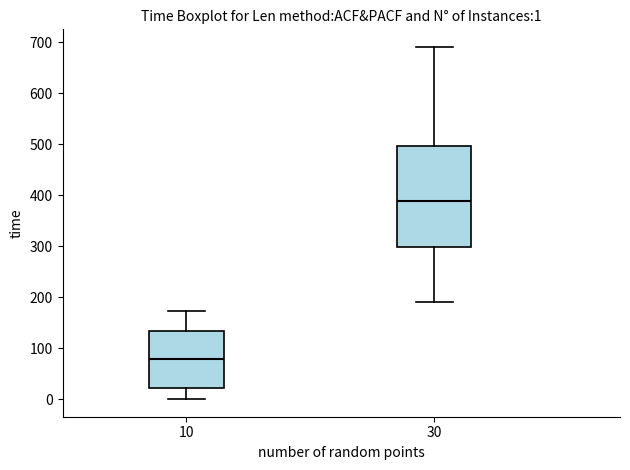

Which box is the tallest, from its lower edge to its upper edge?

30